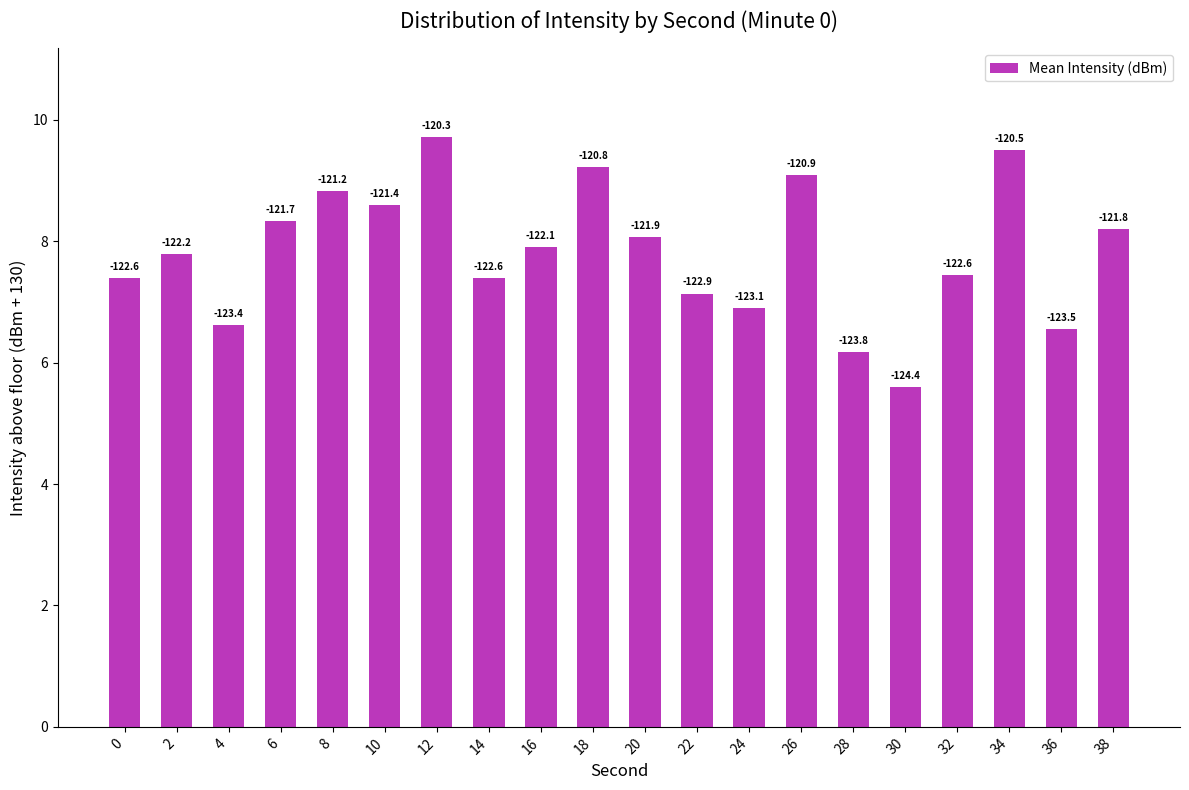

List the labels in order of value, largest first.

12, 34, 18, 26, 8, 10, 6, 38, 20, 16, 2, 32, 14, 0, 22, 24, 4, 36, 28, 30